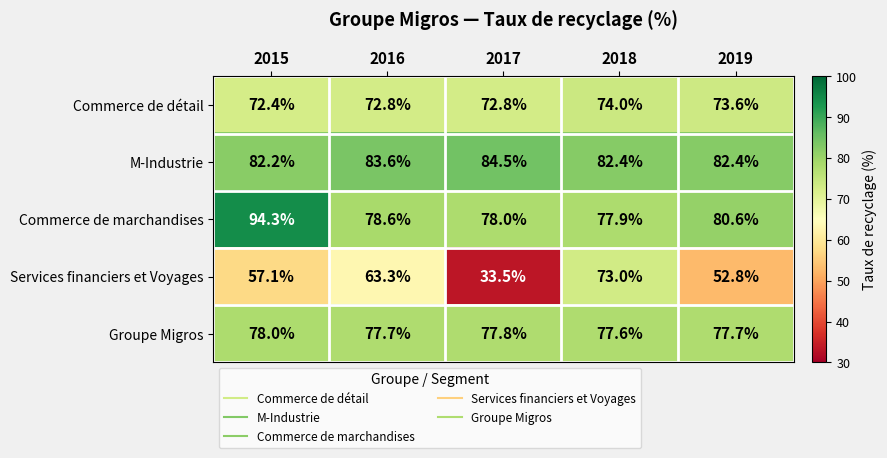

How many distinct data groups are displayed?

5